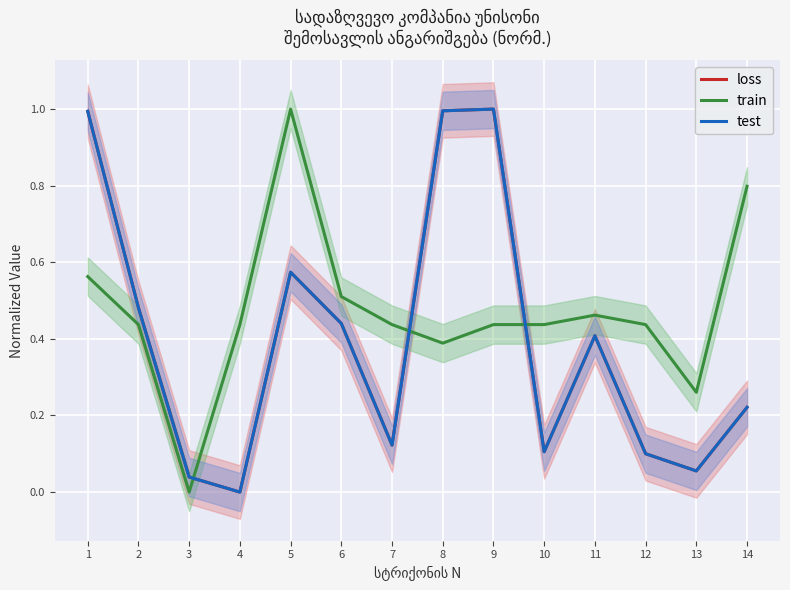

Does the chart display data point markers on the line(s)?

No